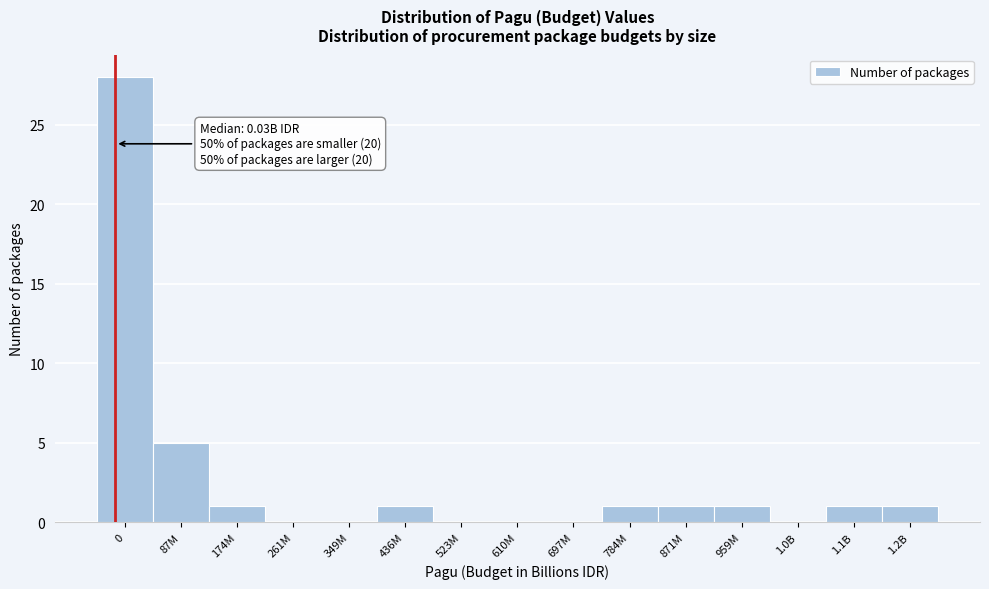

Reading left to right, transcribe all the data shown in this chart.

0=28	87M=5	174M=1	261M=0	349M=0	436M=1	523M=0	610M=0	697M=0	784M=1	871M=1	959M=1	1.0B=0	1.1B=1	1.2B=1